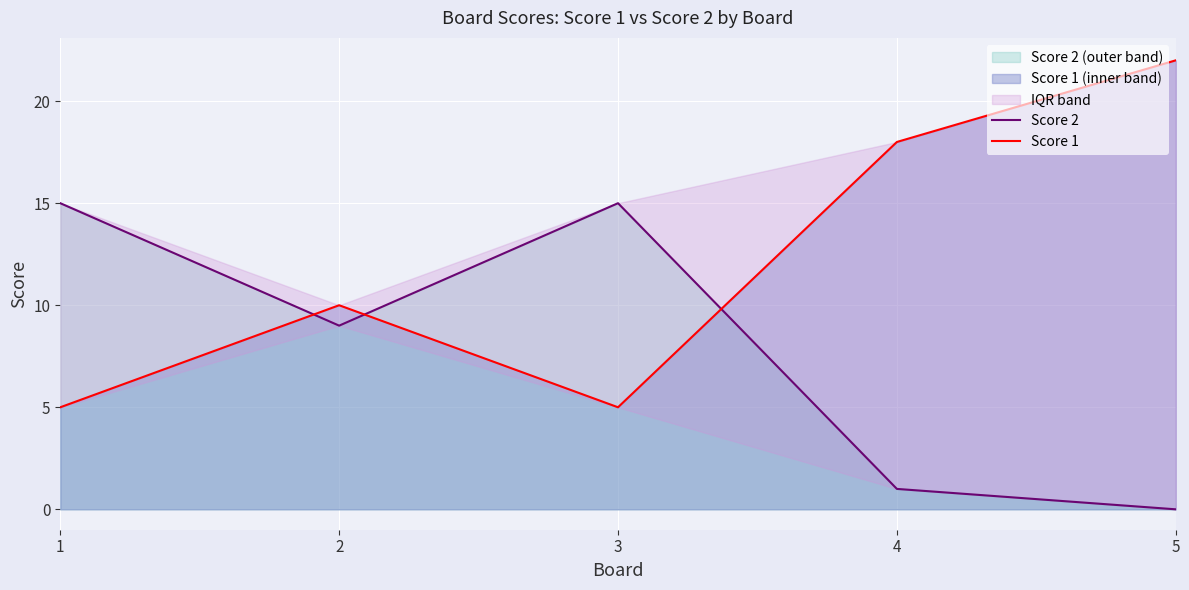

What is the total value across all series at 2?

19